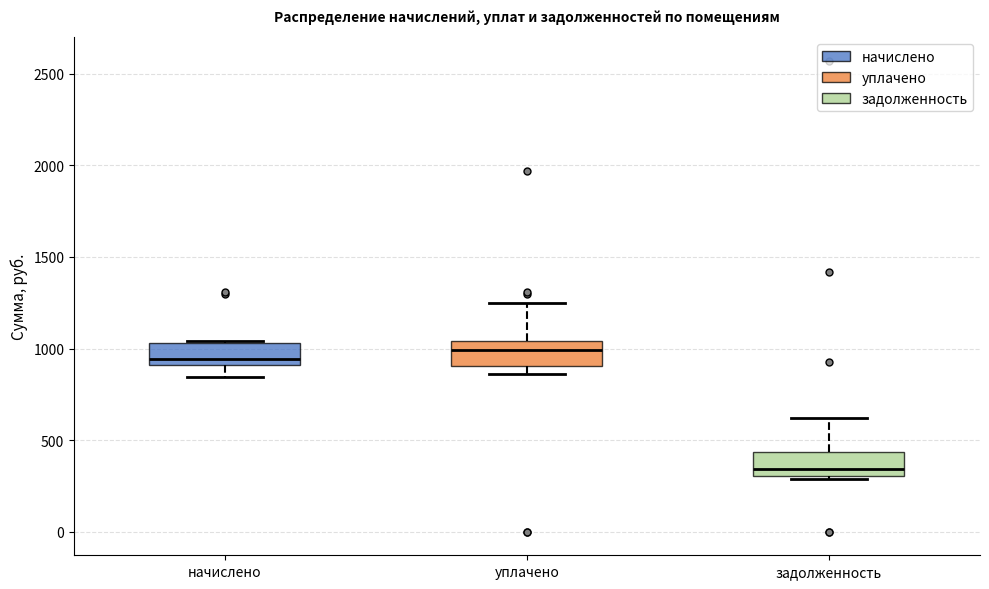

Where does the median line of the box for задолженность sit on the y-axis? The values are not printed on the chart, so give them approximately, as read against the axis.

350